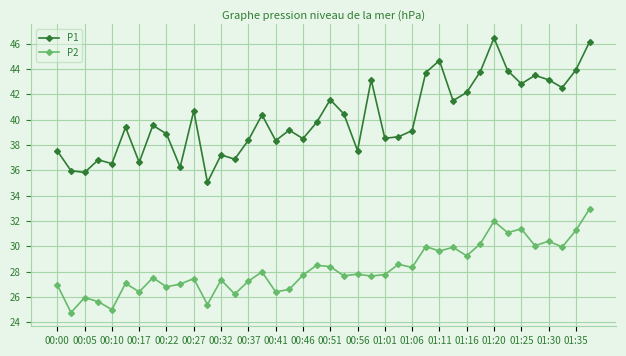

In P1, how many points are higher than both neighbors (excluding endpoints)?

12